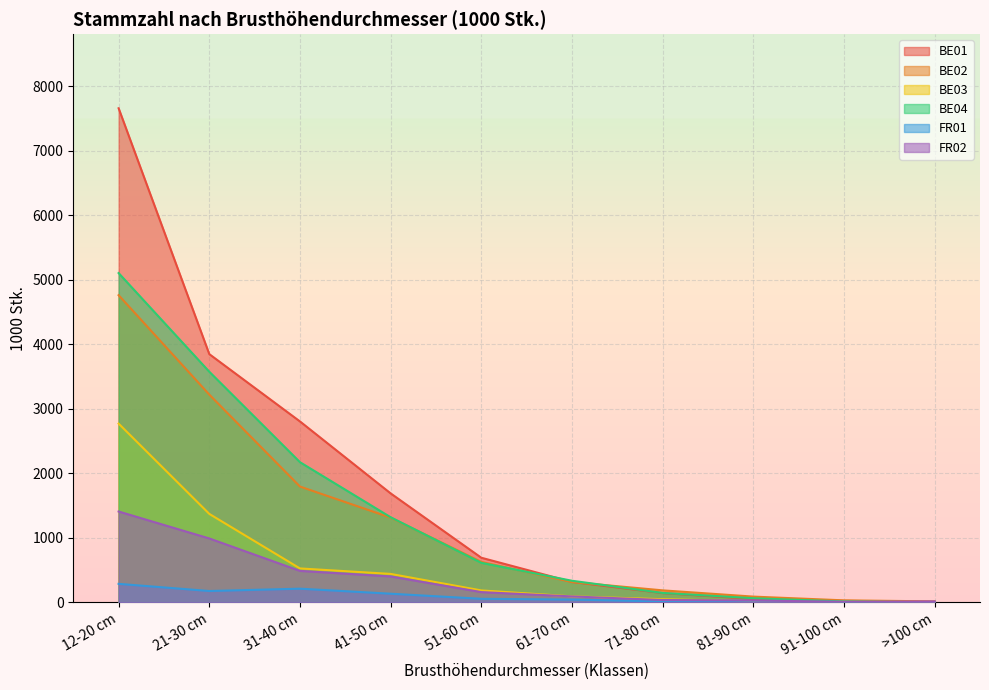

True or false: FR01 has a value of 42 at 61-70 cm.

True